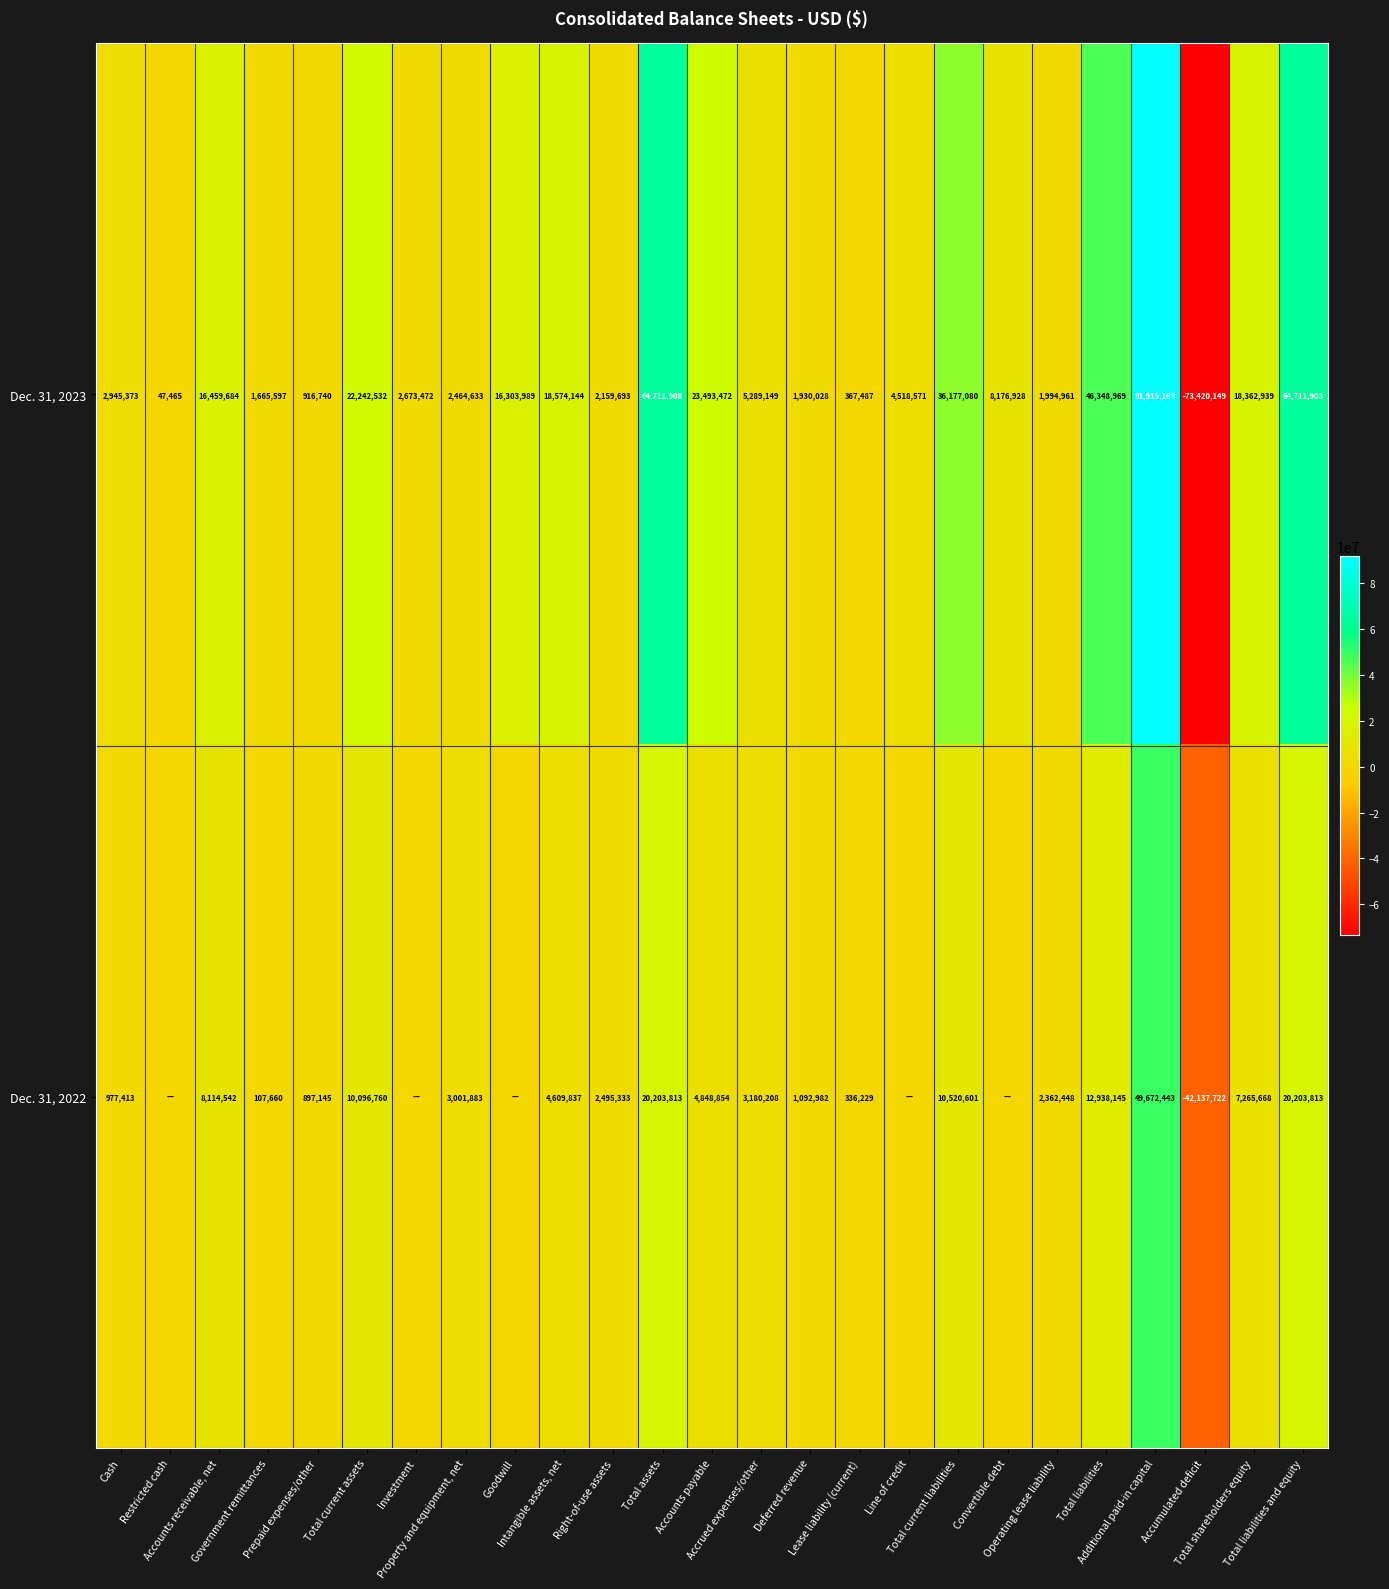

Between Total current assets and Operating lease liability, which series saw the biggest shift?

Dec. 31, 2023